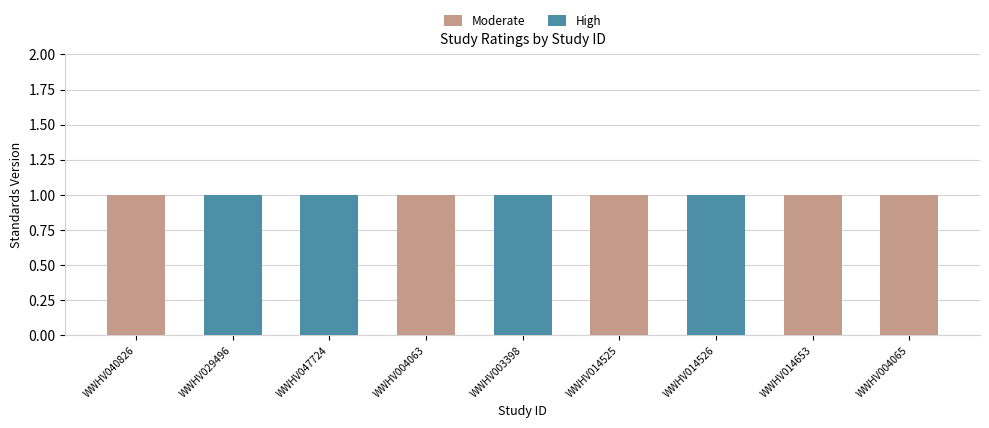

How many data points does each series have?

9